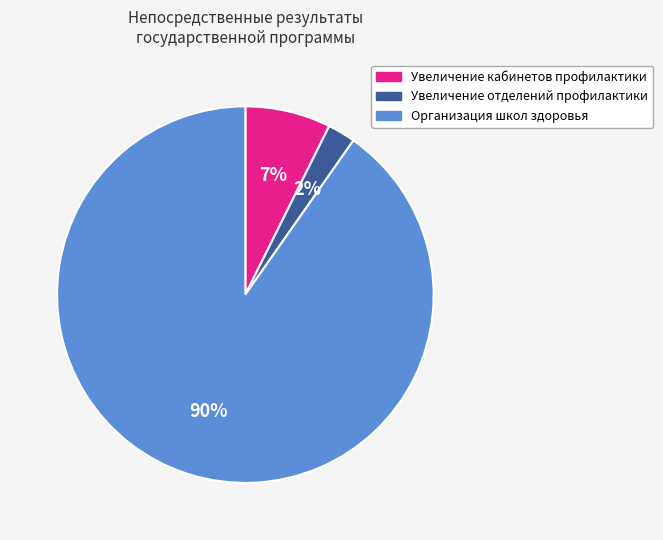

What is the majority slice?

Организация школ здоровья